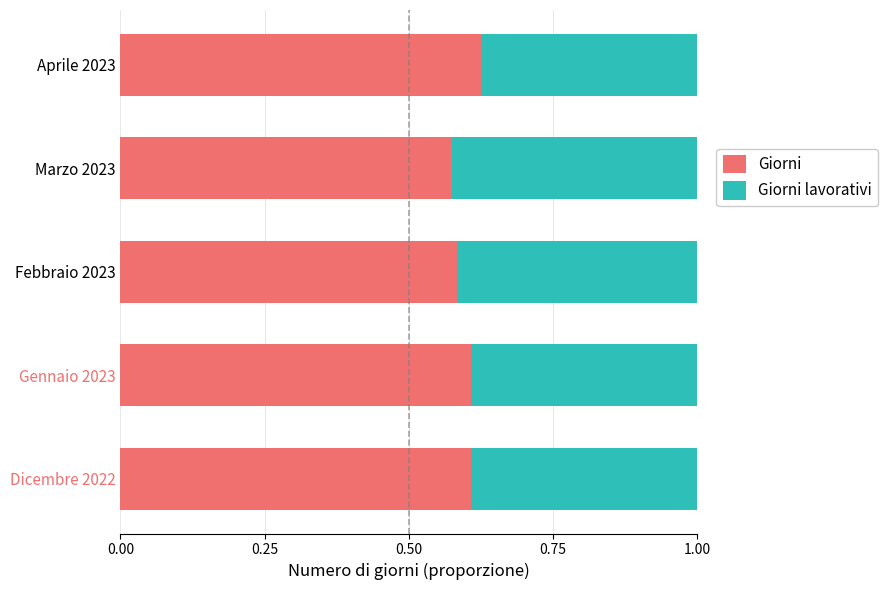

What is the sum of all Giorni values?

3.0